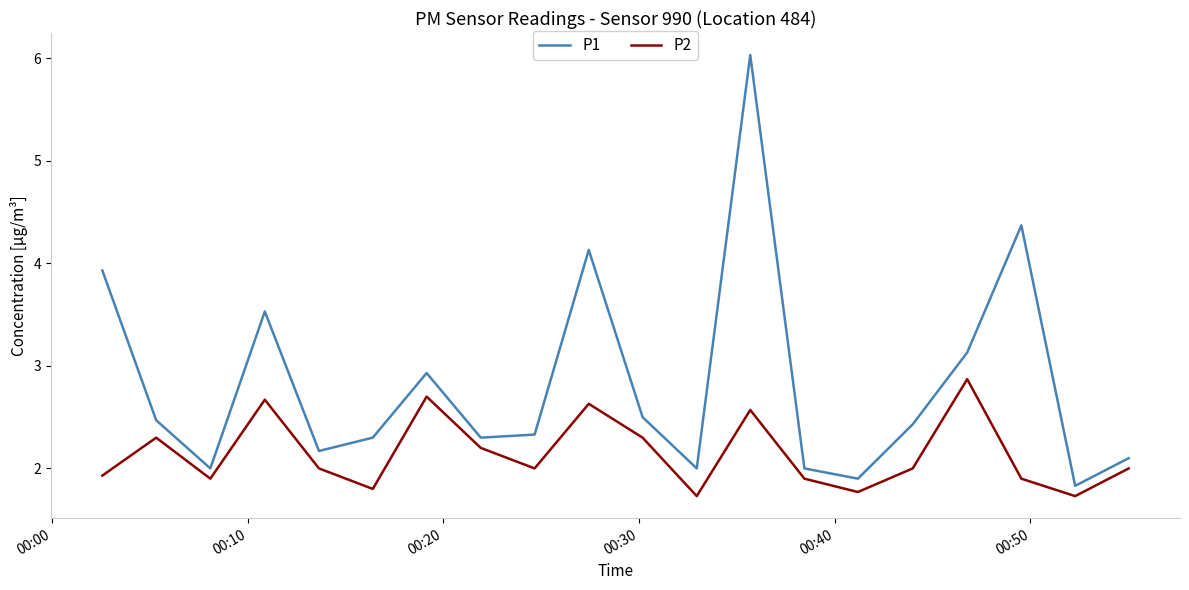

What is the difference between the maximum and minimum values in the P1 series?

4.2